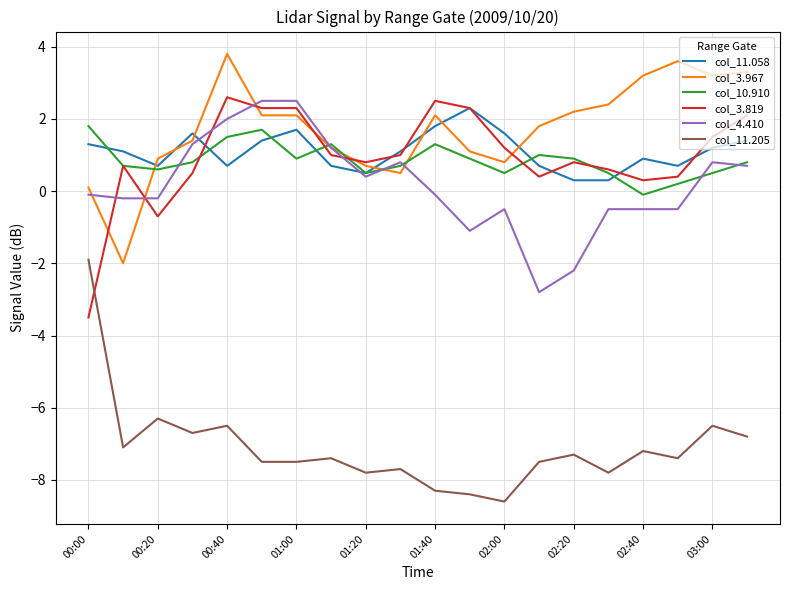

True or false: col_3.967 and col_11.205 intersect in this chart.

False